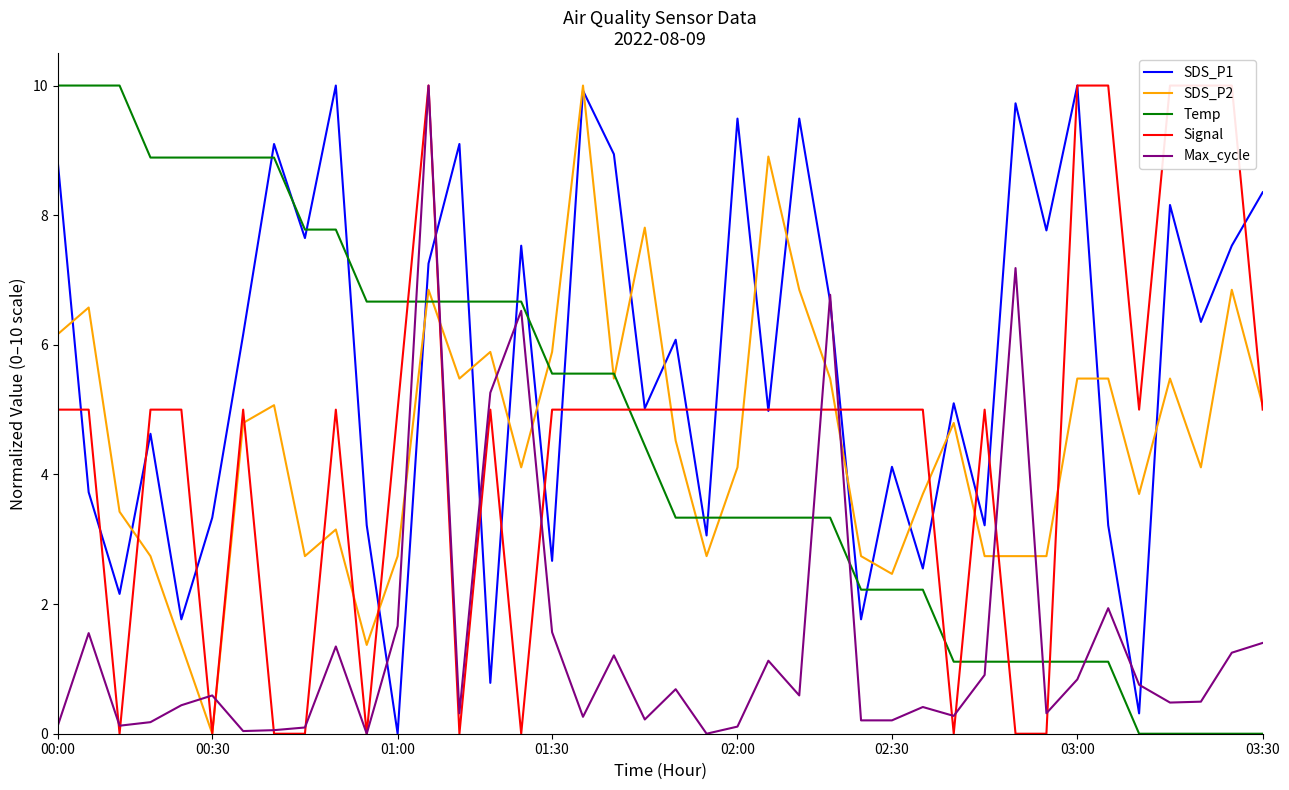

The value of Max_cycle at 03:00 is 0.3. True or false?

False